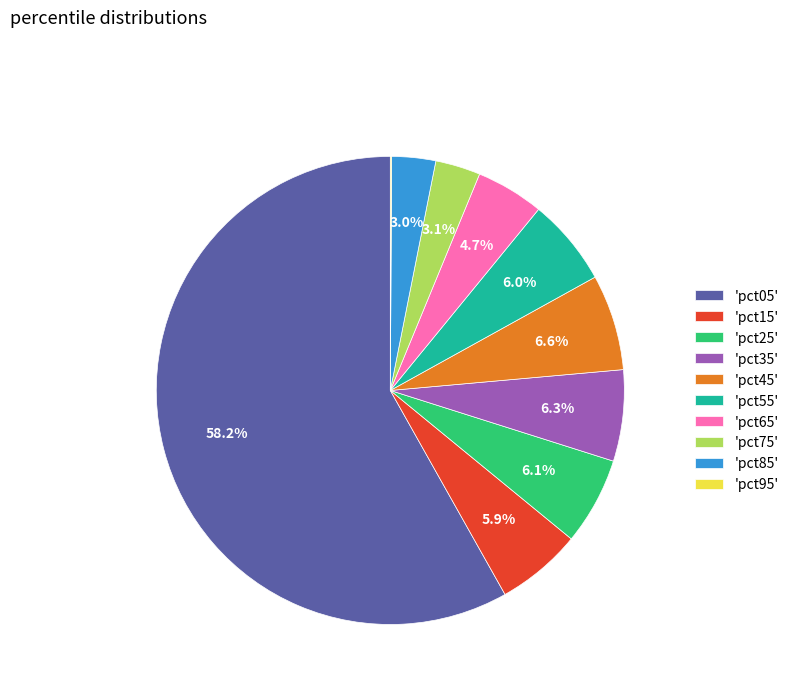

What percentage do 'pct35' and 'pct85' together represent?

9.3%